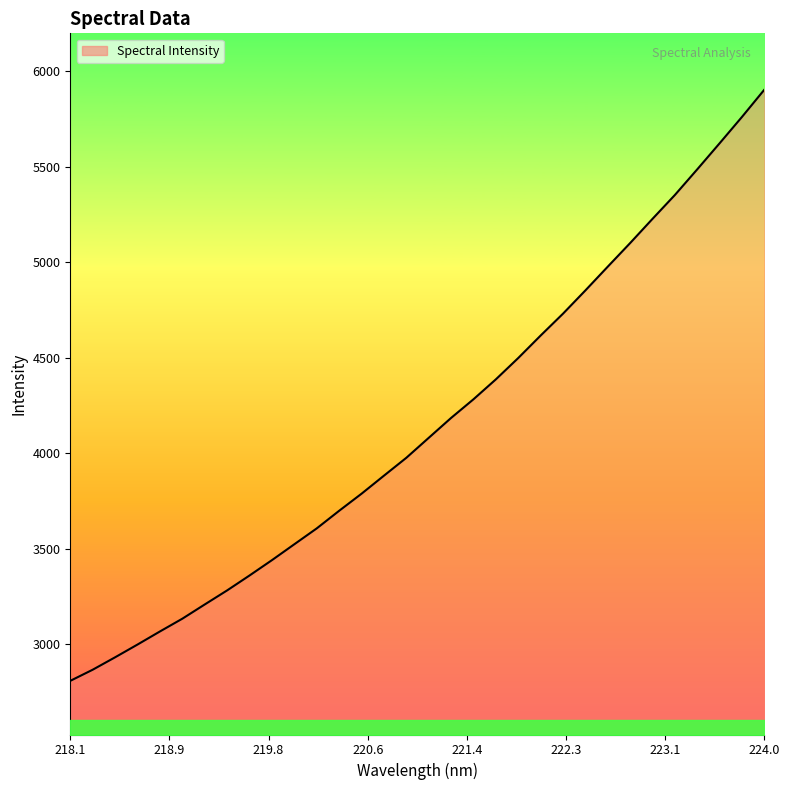

Reading right to left, extract all data points from this chart.

5904.5	5762.1	5624.0	5487.6	5353.3	5228.4	5101.6	4978.1	4853.7	4732.0	4617.5	4499.9	4388.1	4283.8	4186.1	4081.8	3977.4	3883.7	3789.3	3699.9	3607.8	3524.8	3441.5	3361.2	3283.1	3209.4	3134.9	3068.0	2999.6	2932.8	2867.7	2809.5